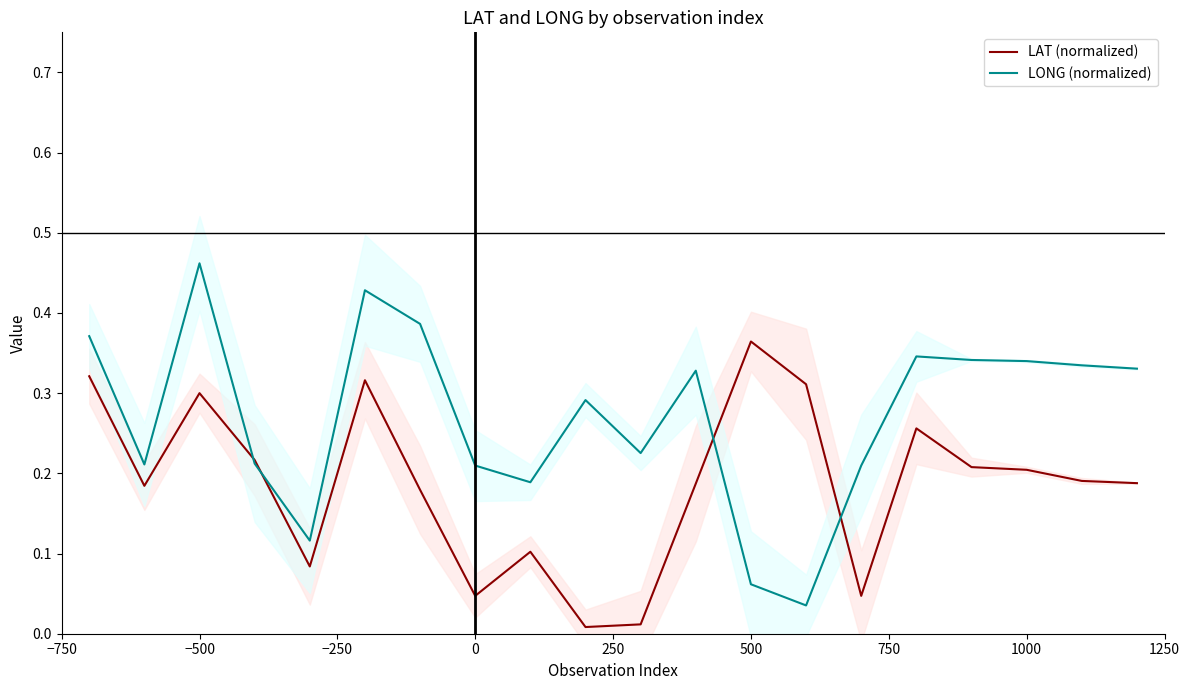

Which series has the largest range (max minus min)?

LONG (normalized)